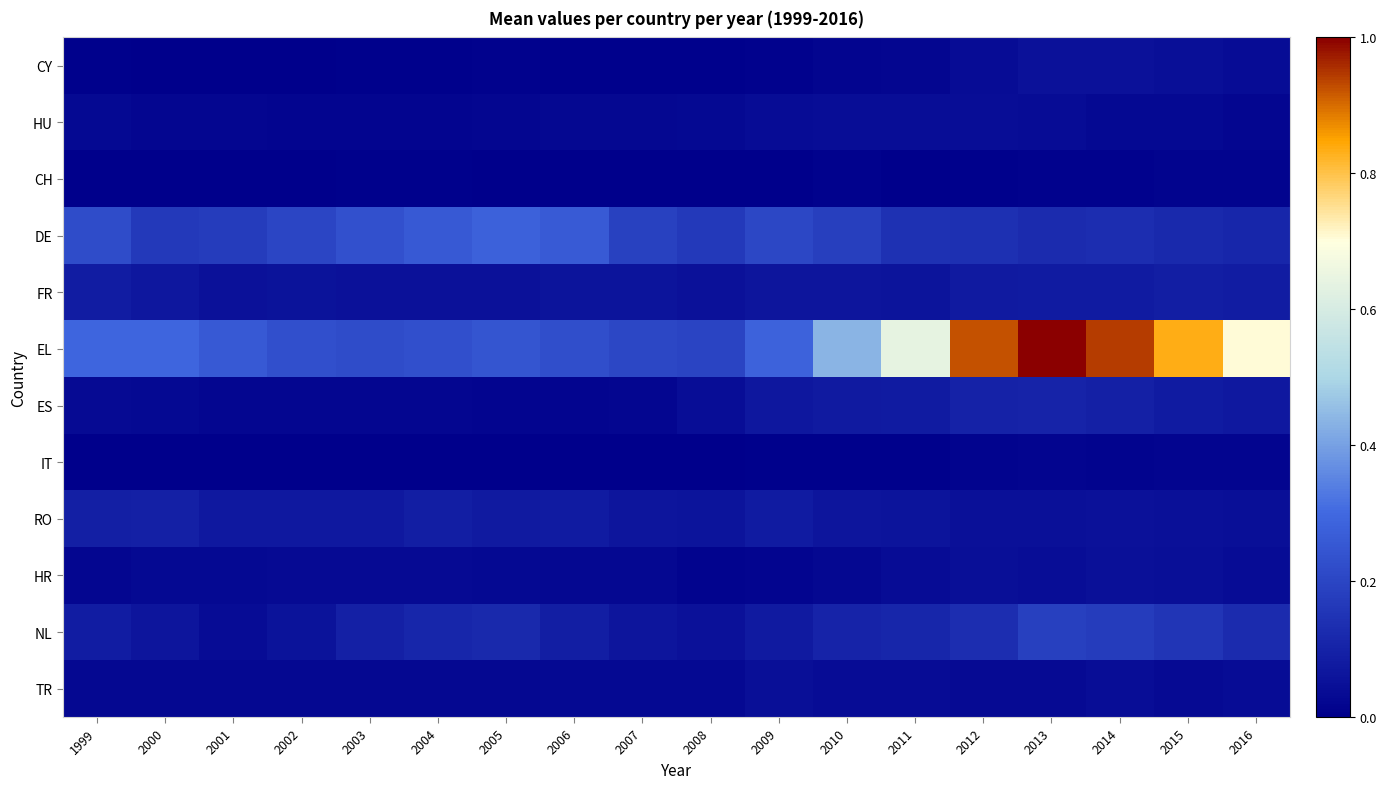

At how many categories does at least one series exceed 0?

18